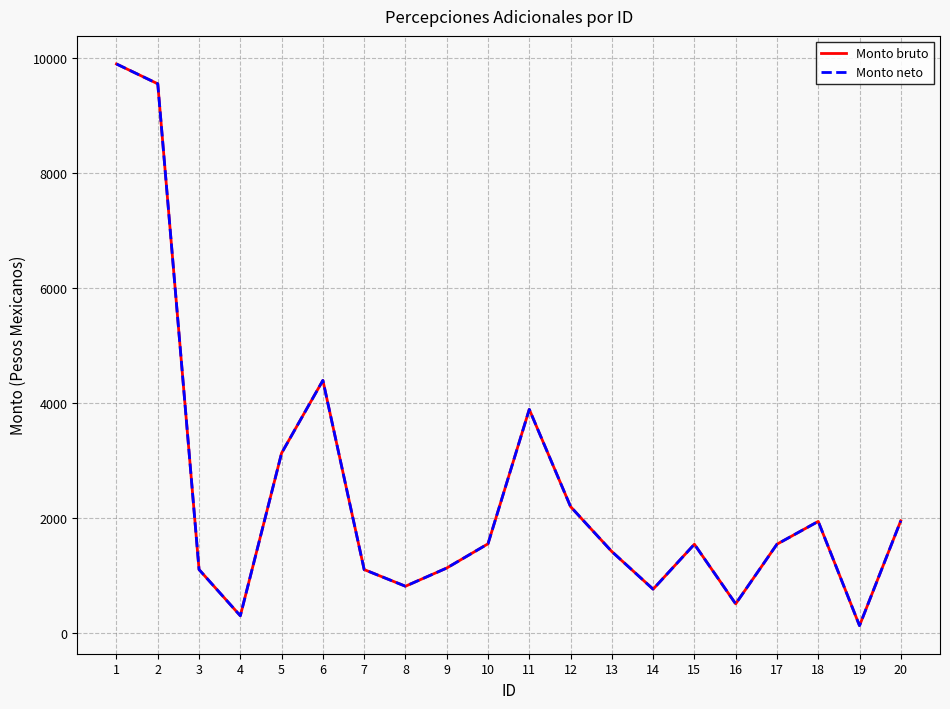

What is the value of the Monto neto point at the 11th from the left?

3893.1